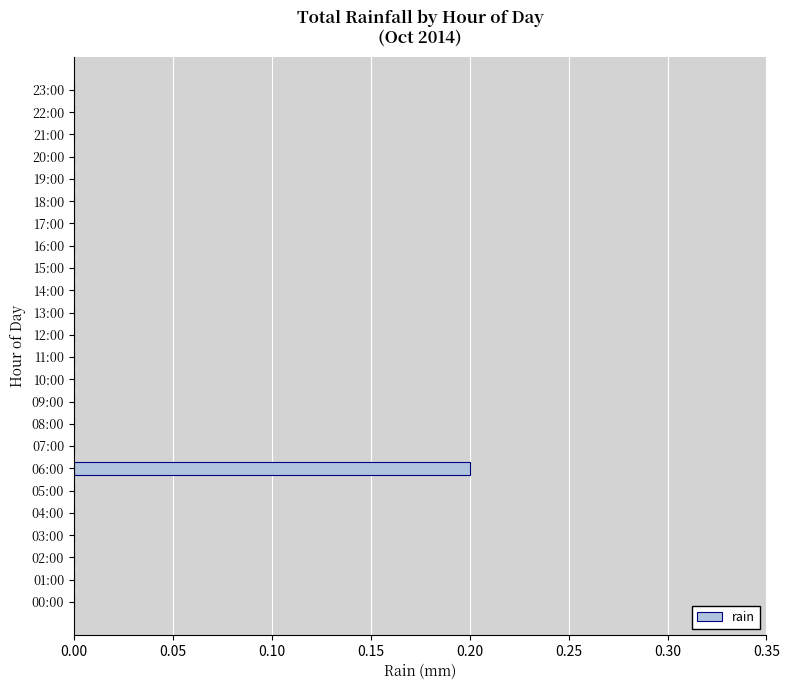

Reading bottom to top, extract all data points from this chart.

00:00=0.0	01:00=0.0	02:00=0.0	03:00=0.0	04:00=0.0	05:00=0.0	06:00=0.2	07:00=0.0	08:00=0.0	09:00=0.0	10:00=0.0	11:00=0.0	12:00=0.0	13:00=0.0	14:00=0.0	15:00=0.0	16:00=0.0	17:00=0.0	18:00=0.0	19:00=0.0	20:00=0.0	21:00=0.0	22:00=0.0	23:00=0.0